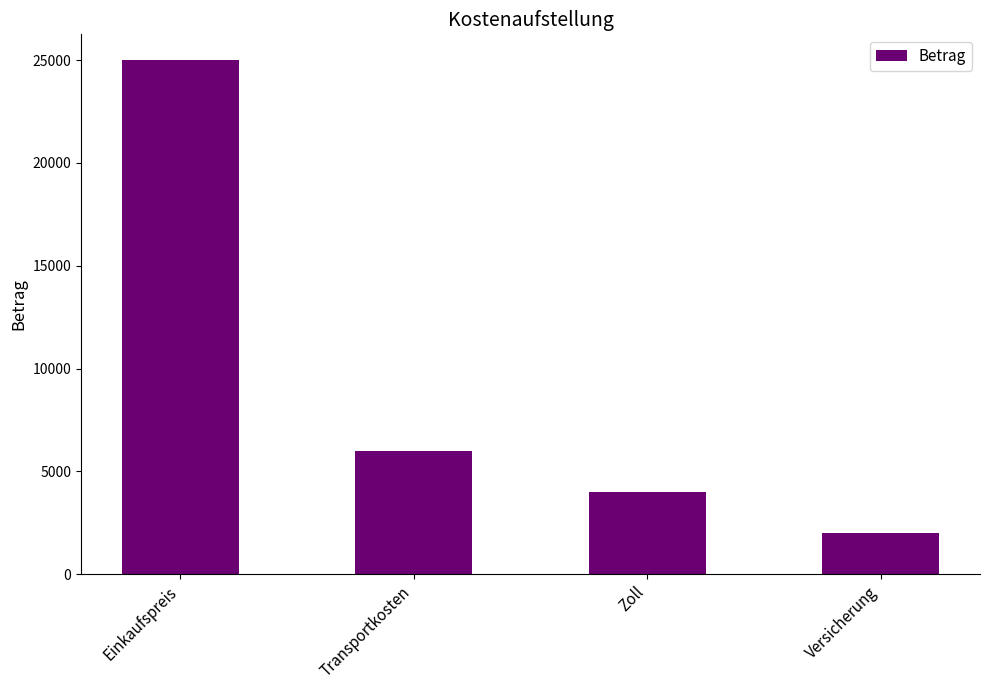

Where does the data first go above 6000?

Einkaufspreis